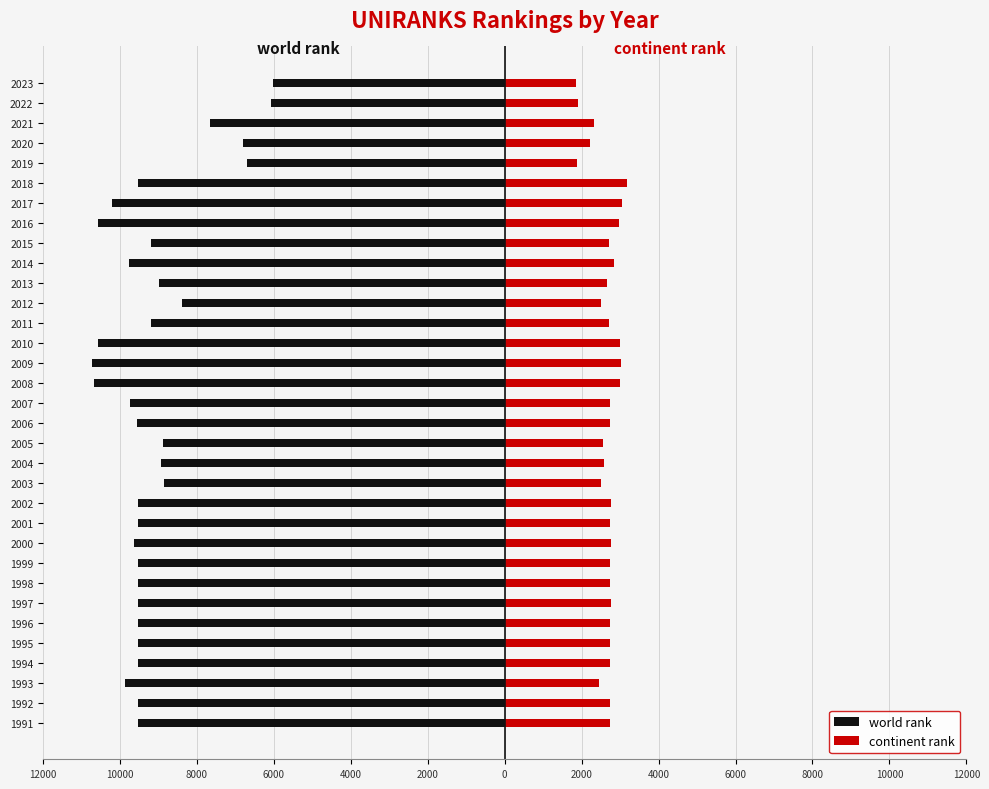

What are all the series names shown in the legend?

world rank, continent rank